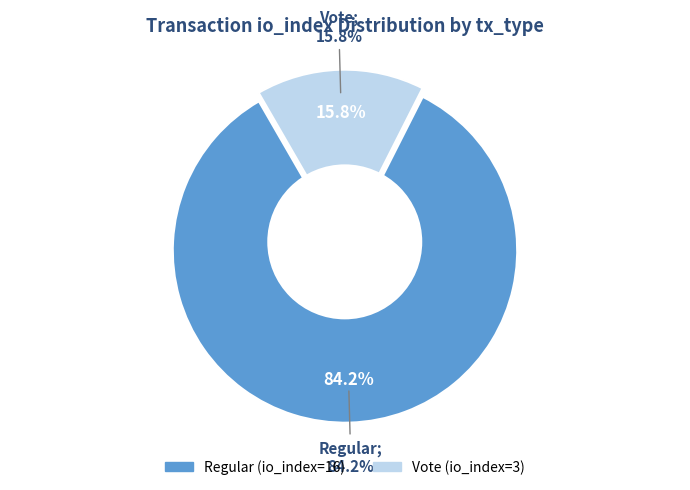

To the nearest percent, what percentage of the pie is tx_type=Regular (io_index=16)?

84%